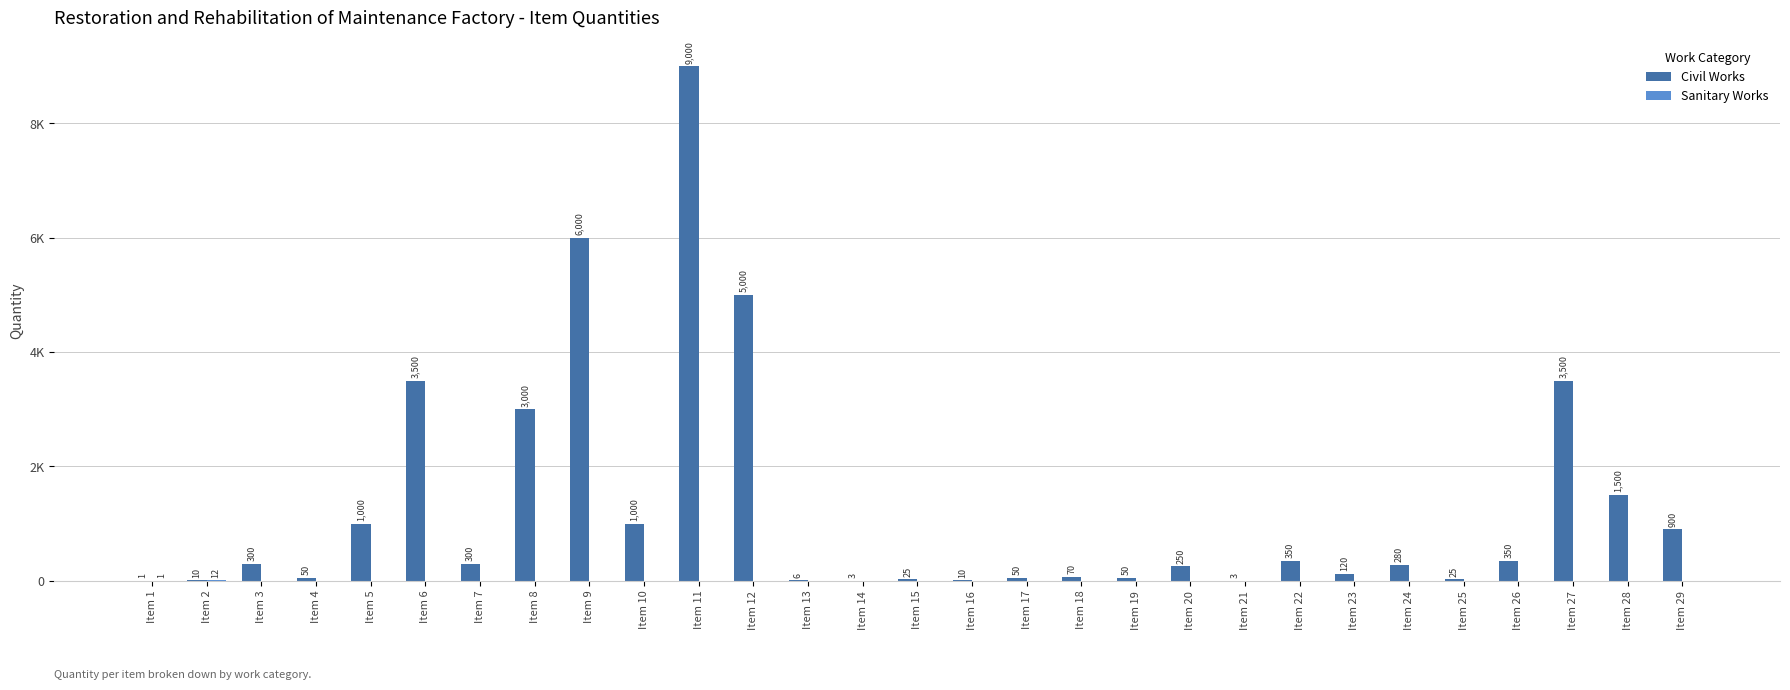

Is it true that Civil Works equals 83 at Item 4?

False